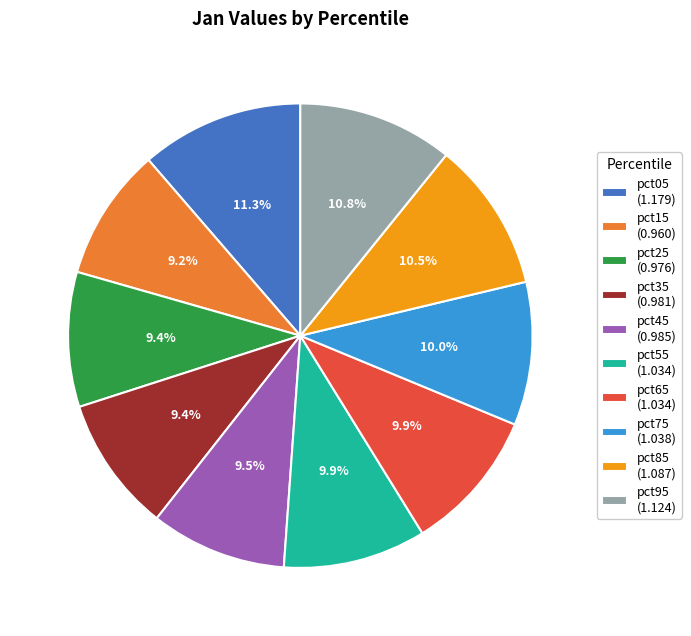

What portion of the pie excludes pct55 (1.034)?

90.1%